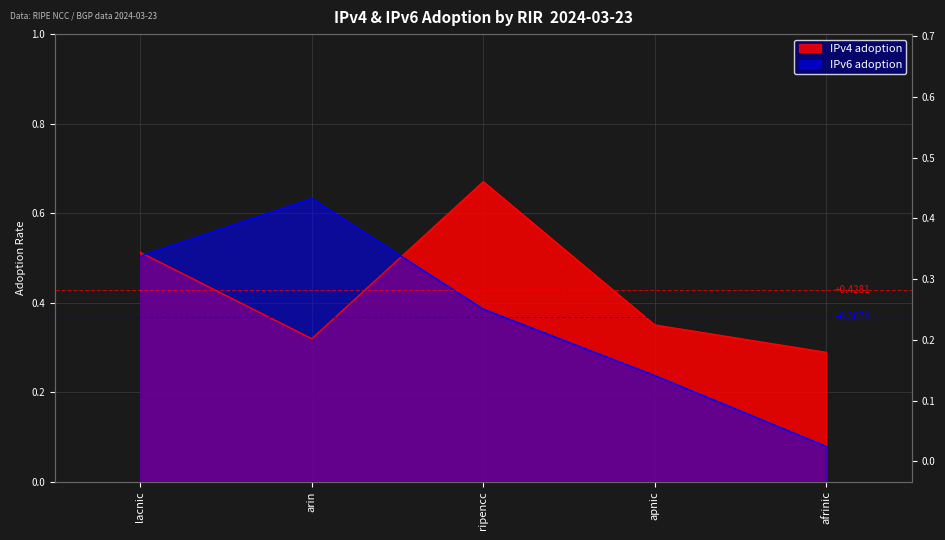

What is the minimum value shown in the chart?

0.1